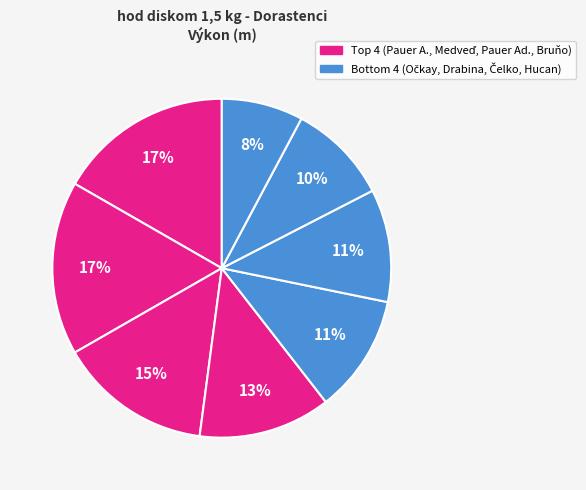

Count the number of slices in the pie.

8